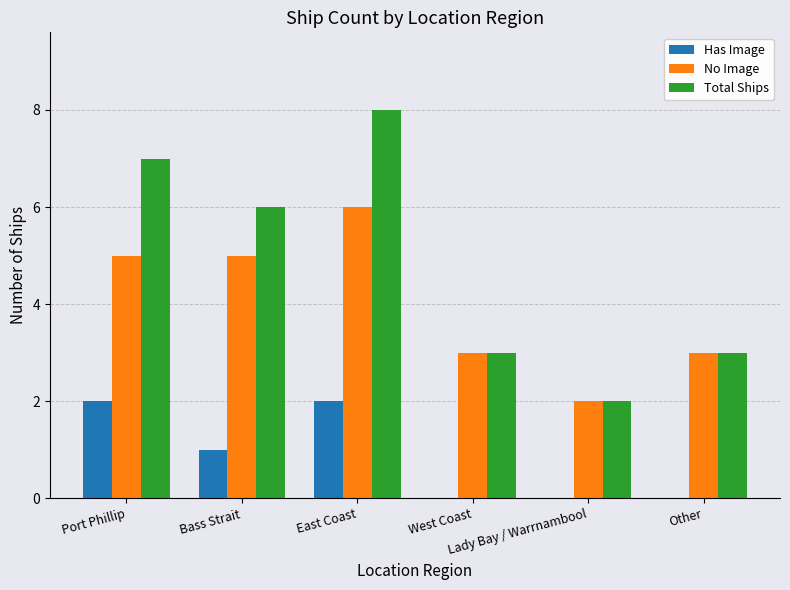

The value of No Image at Lady Bay / Warrnambool is 3. True or false?

False